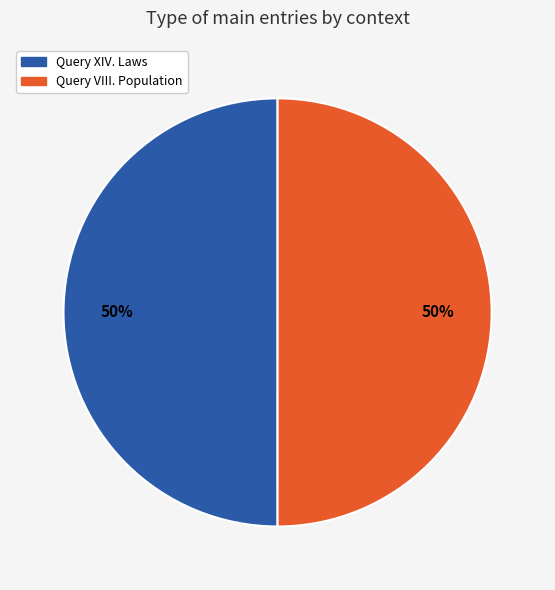

To the nearest percent, what percentage of the pie is Query VIII. Population?

50%